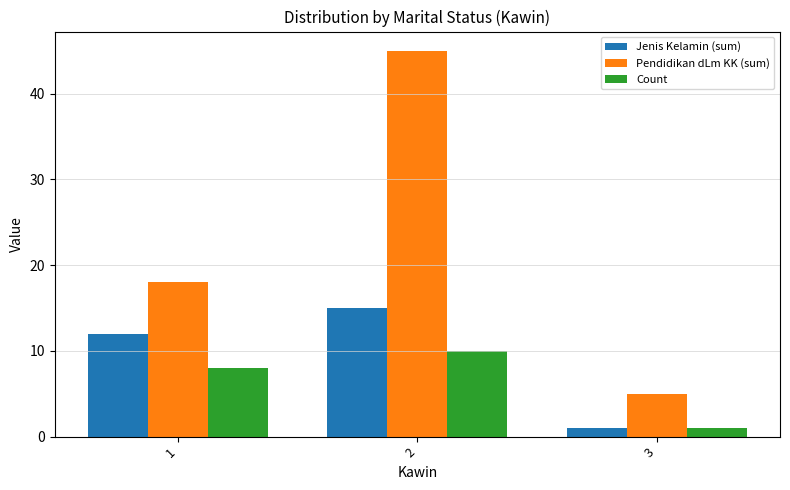

The Jenis Kelamin (sum) series shows 25 at 2. True or false?

False